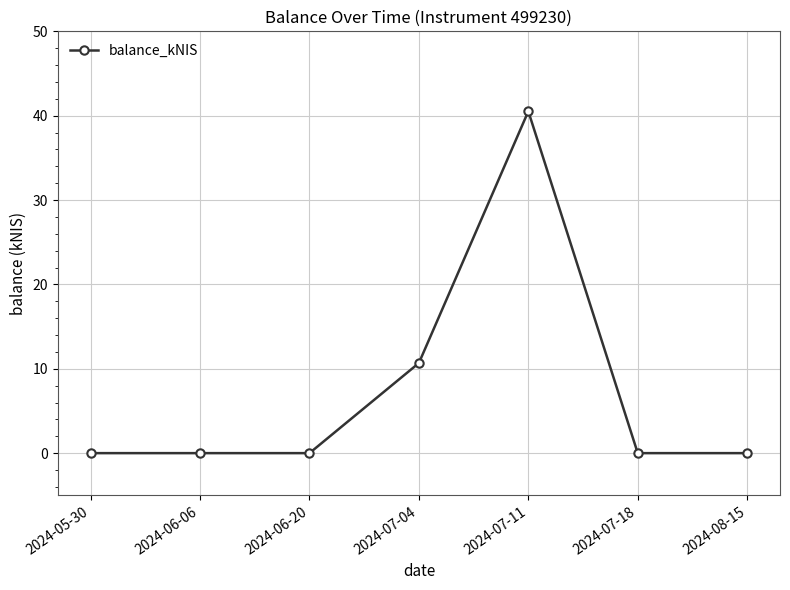

Reading left to right, transcribe all the data shown in this chart.

0.0	0.0	0.0	10.7	40.5	0.0	0.0